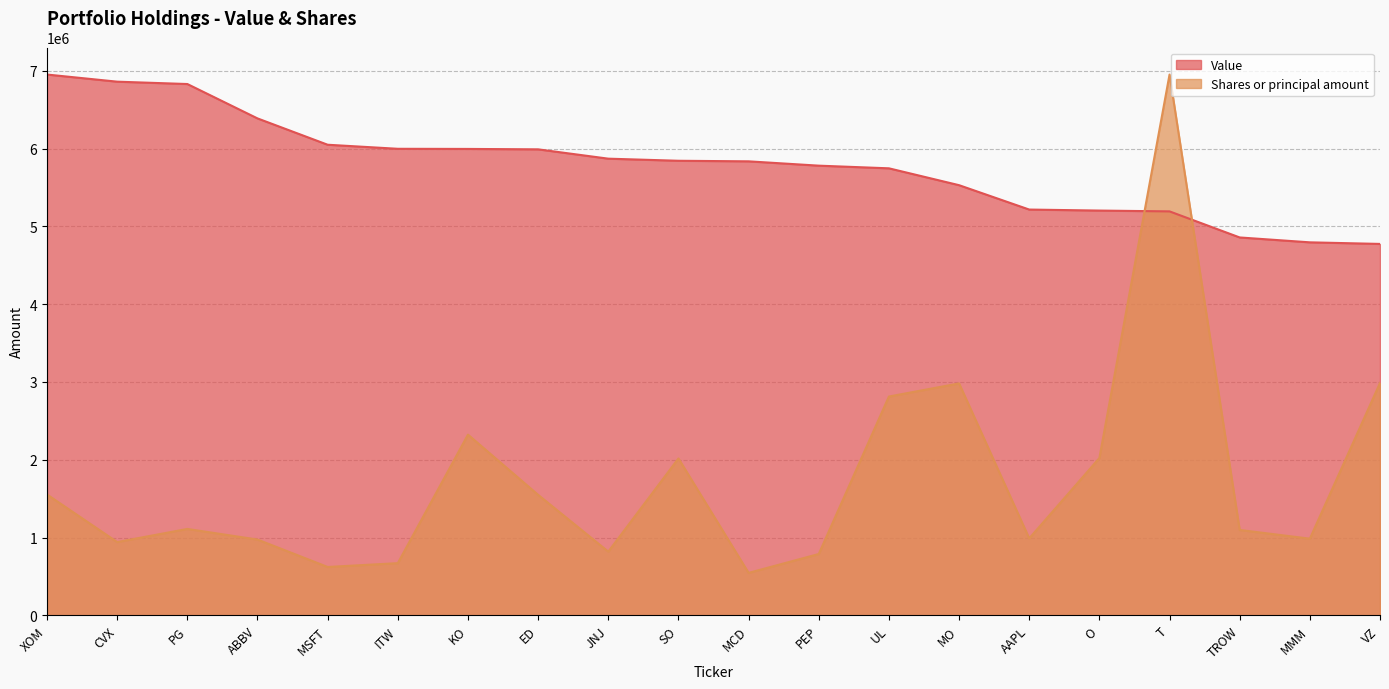

Is it true that Value equals 6242721.6 at VZ?

False